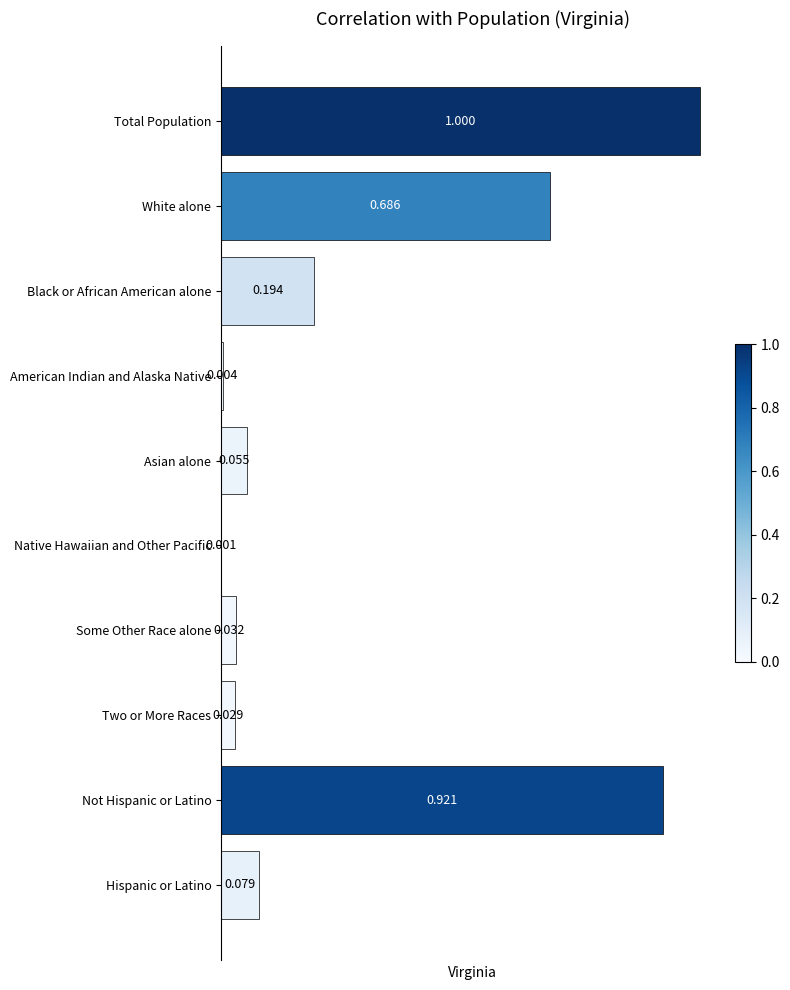

Between Two or More Races and Asian alone, which is larger?

Asian alone